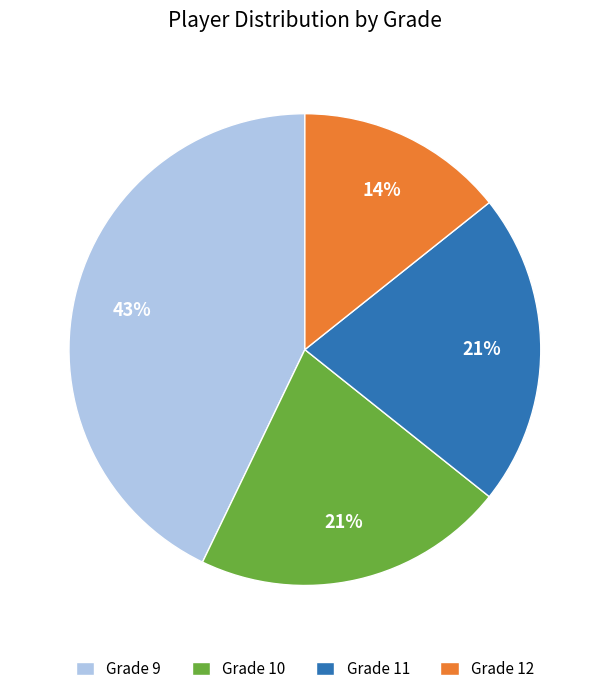

Is Grade 12 the majority of the pie?

No